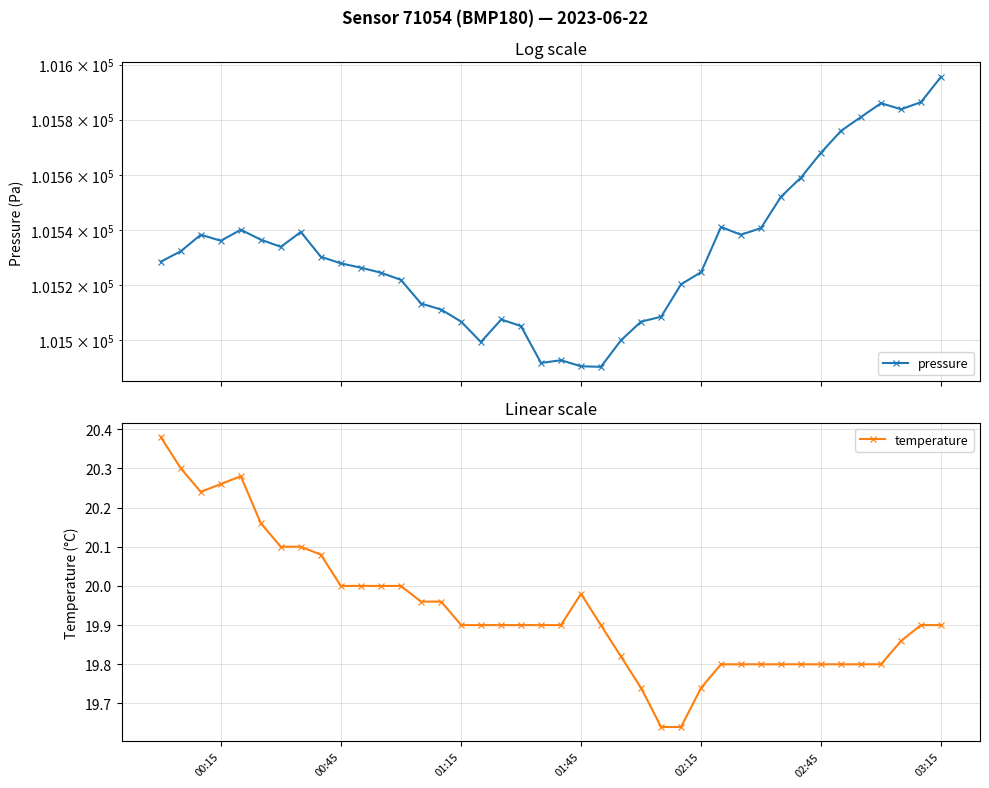

Which series has the largest total across all categories?

pressure